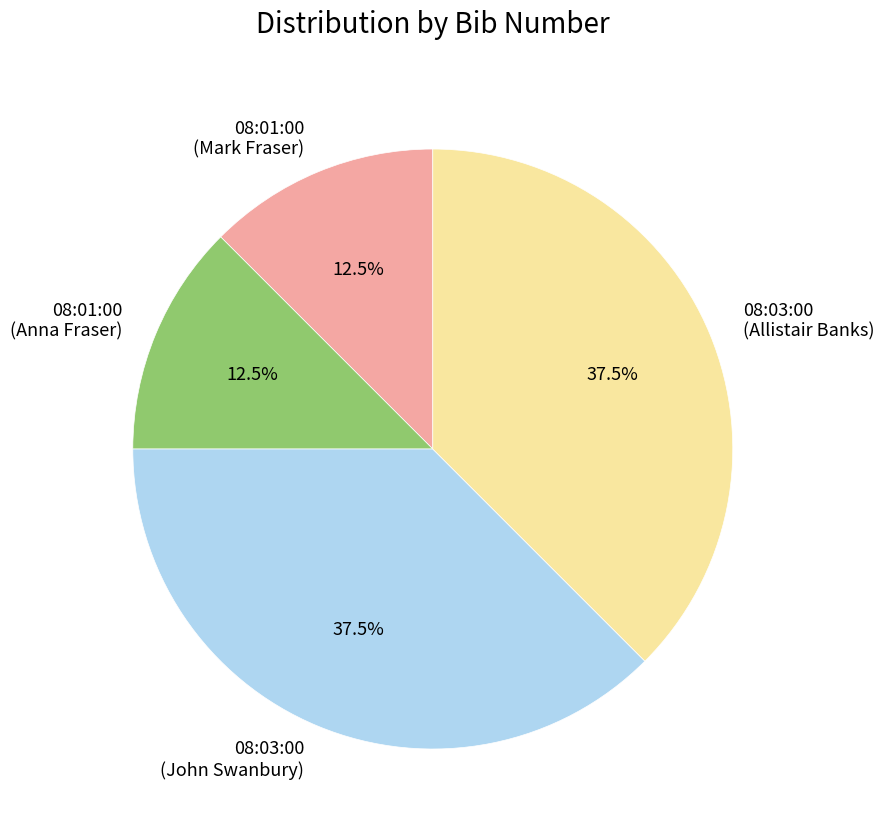

Is there any slice that represents more than half of the pie?

No